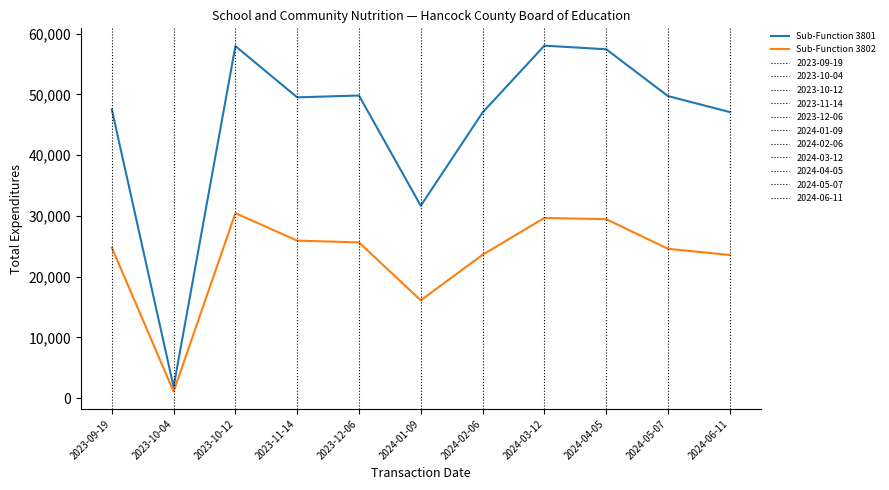

Rank the series at 2023-09-19 from lowest to highest value.

Sub-Function 3802, Sub-Function 3801